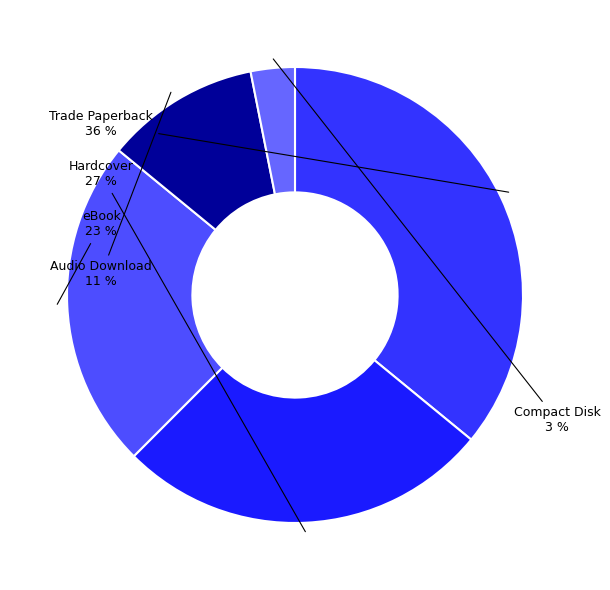

To the nearest percent, what is the difference between the Audio Download and Hardcover slice percentages?

16%